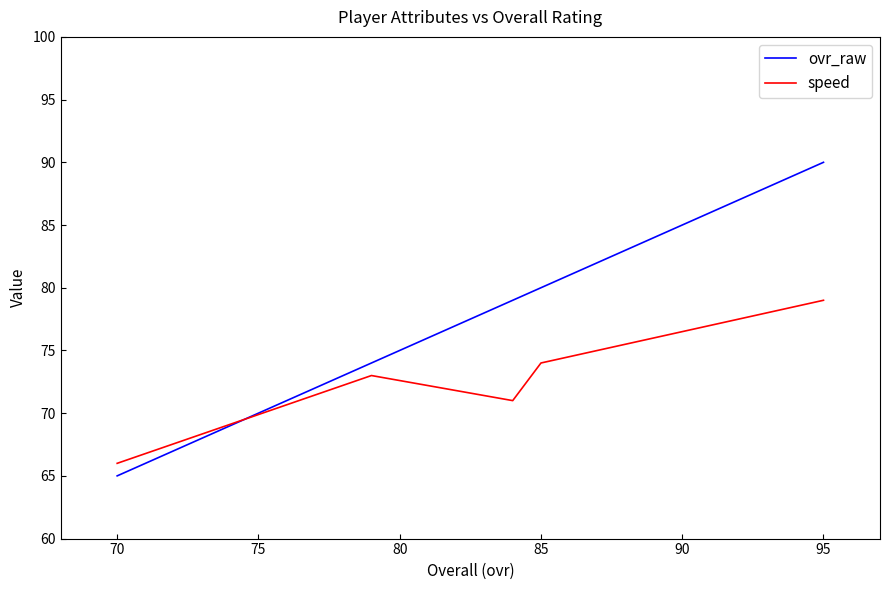

How many interior local valleys does the speed series have?

1